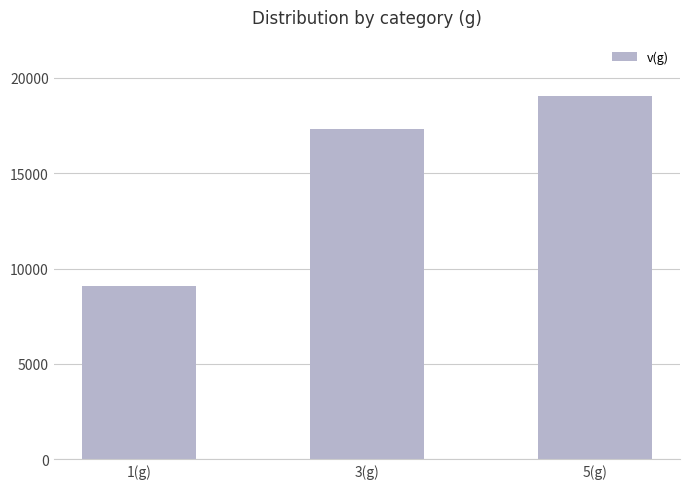

What is the difference between the maximum and second lowest values?

1718